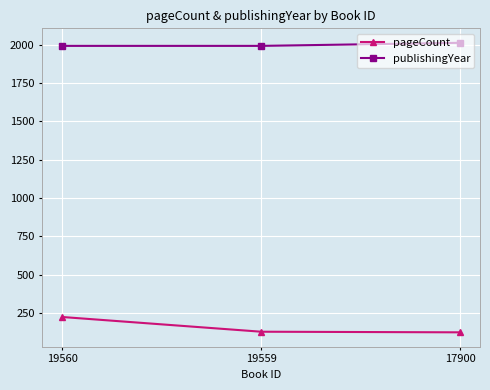

Rank the series by their maximum value, from highest to lowest.

publishingYear, pageCount